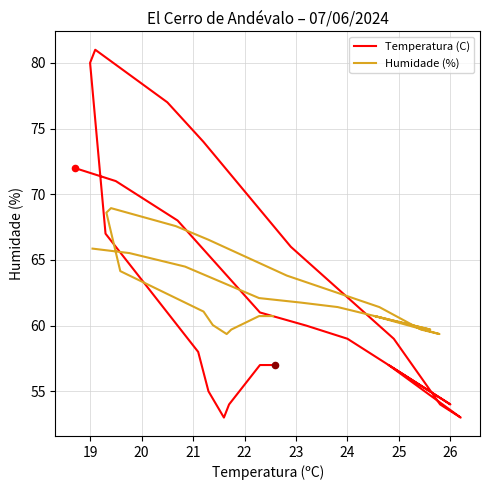

What is the total value across all series at 23?

120.4